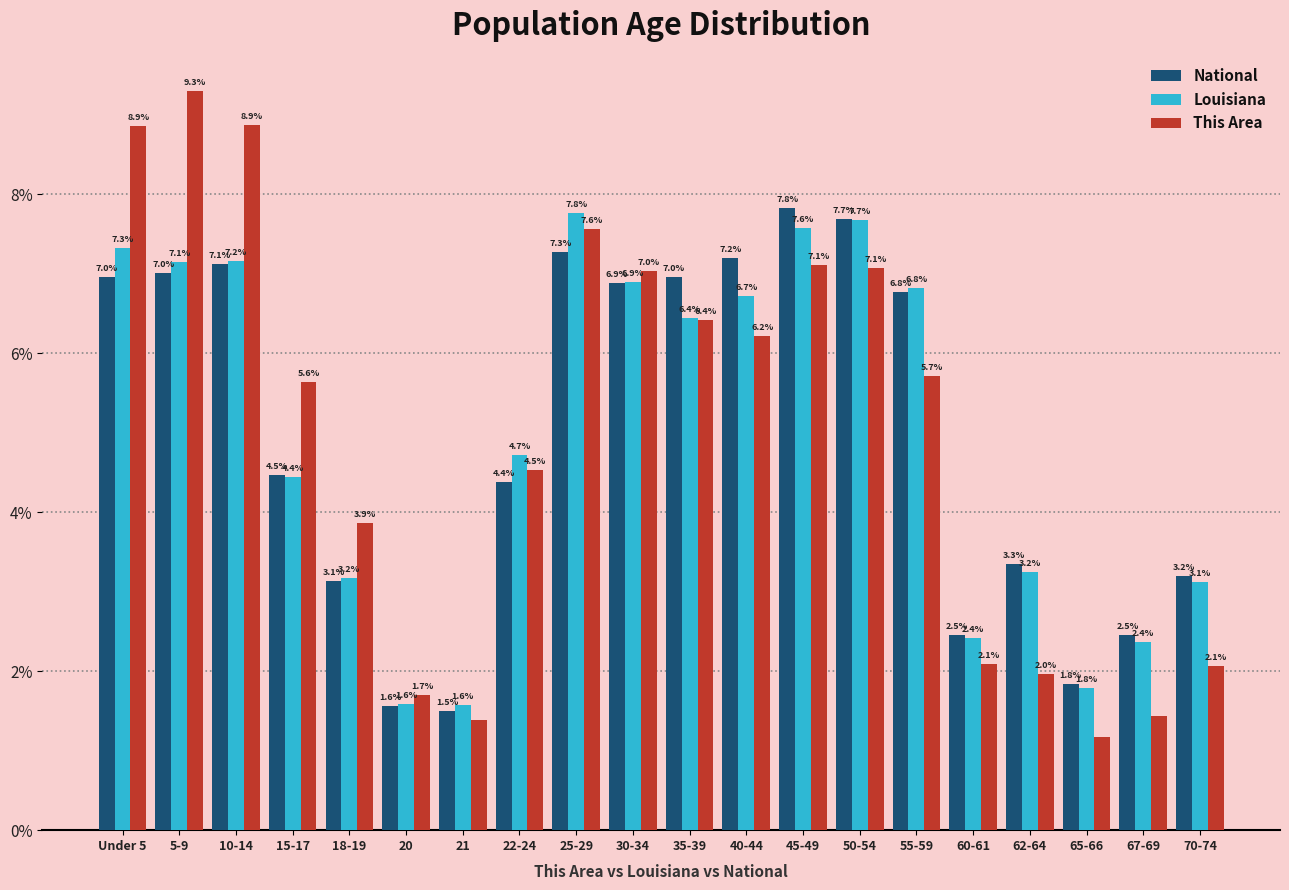

At which category is the sum across all series the highest?

5-9